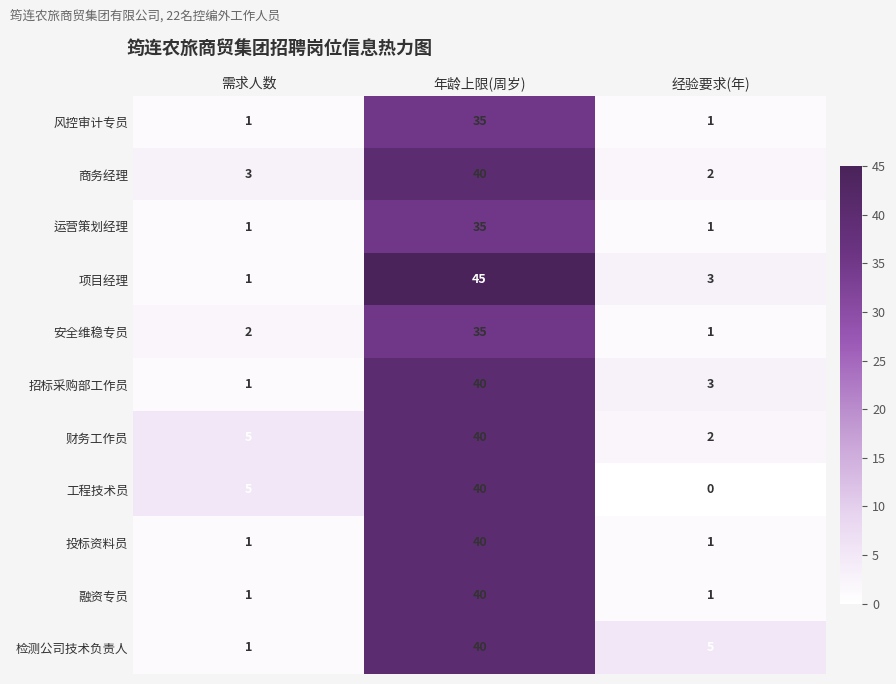

Is it true that 检测公司技术负责人 equals 5 at 经验要求(年)?

True